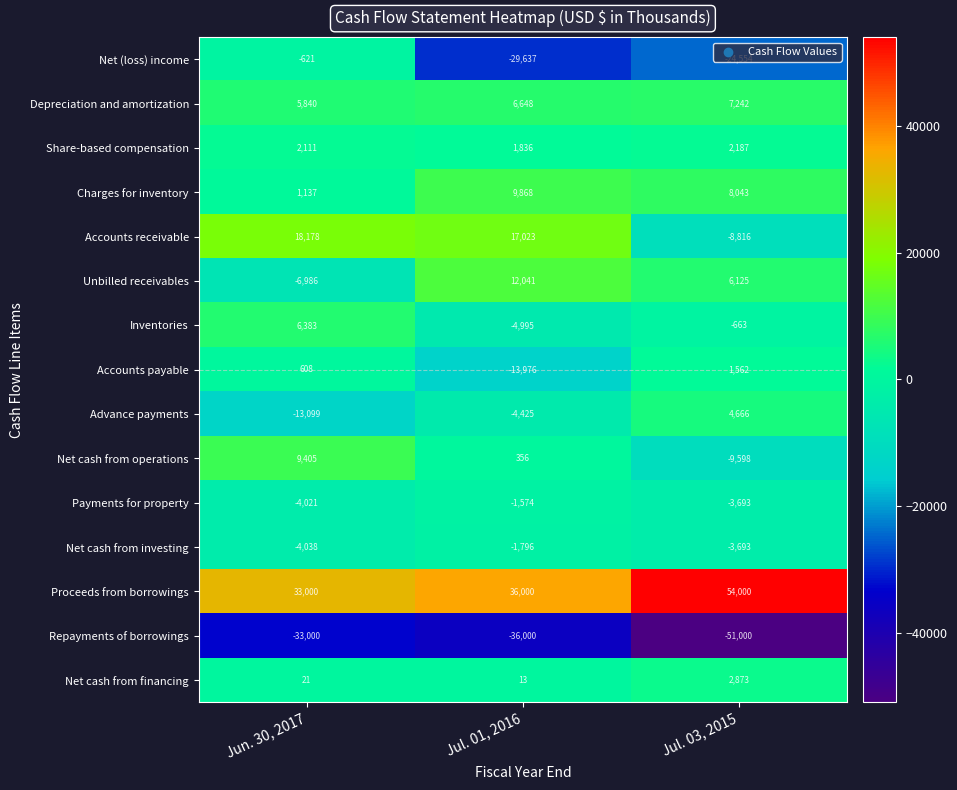

Is the value of Share-based compensation at Jul. 01, 2016 greater than the value of Net cash from financing at Jul. 01, 2016?

Yes